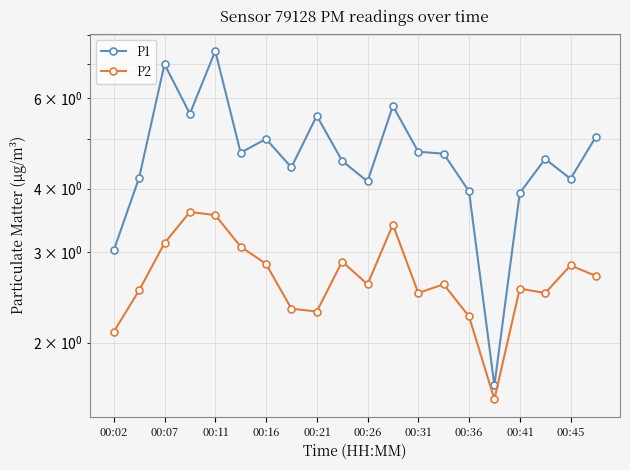

Which series has the widest spread of values?

P1